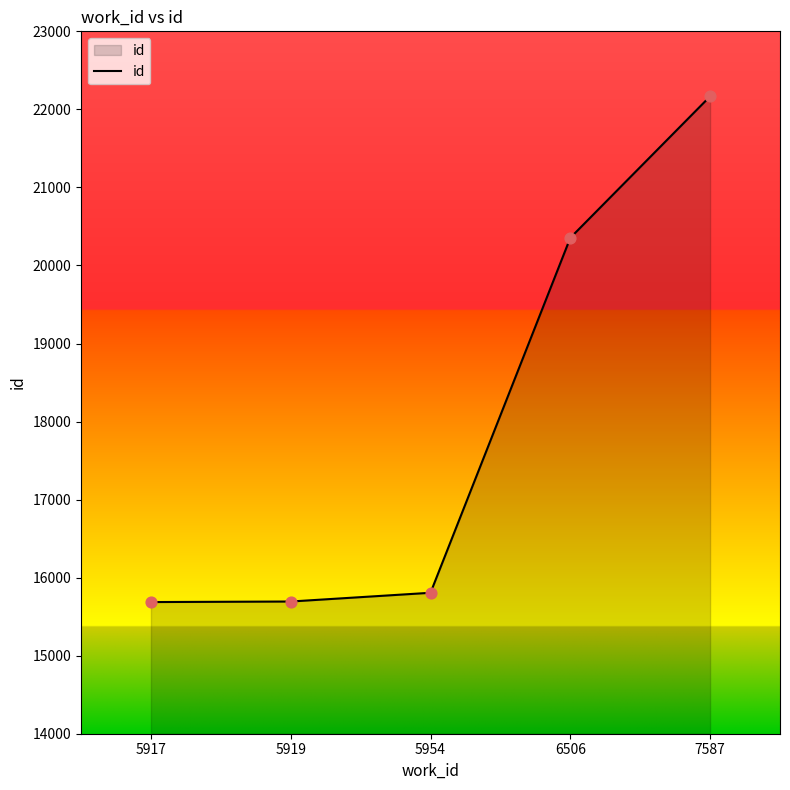

What is the change in value from 5917 to 5919?

+7